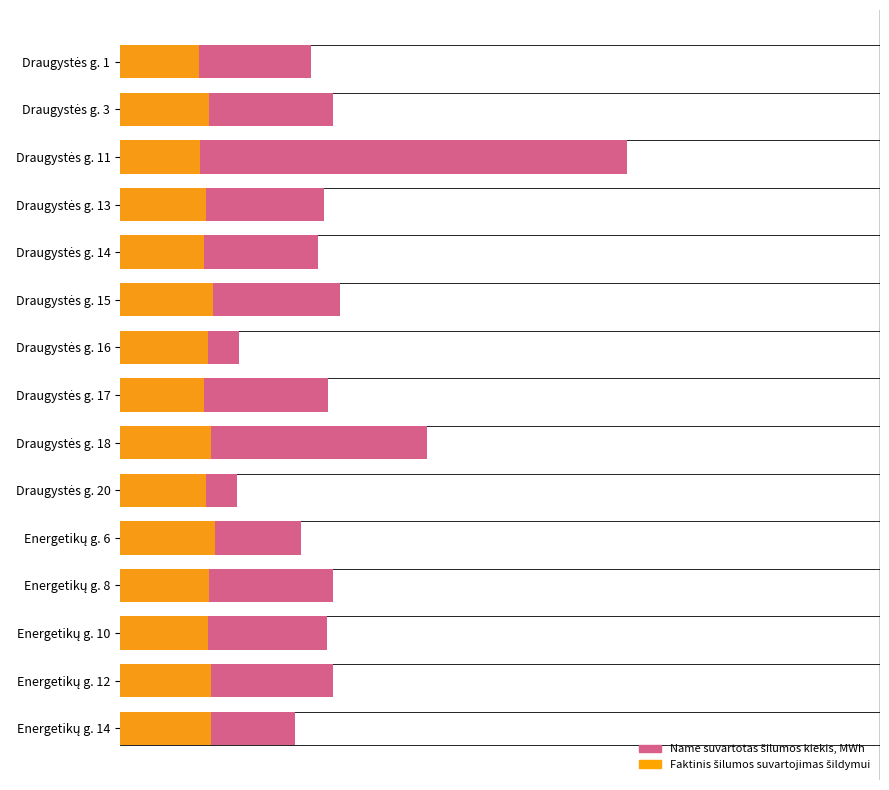

Count the number of categories in the chart.

15